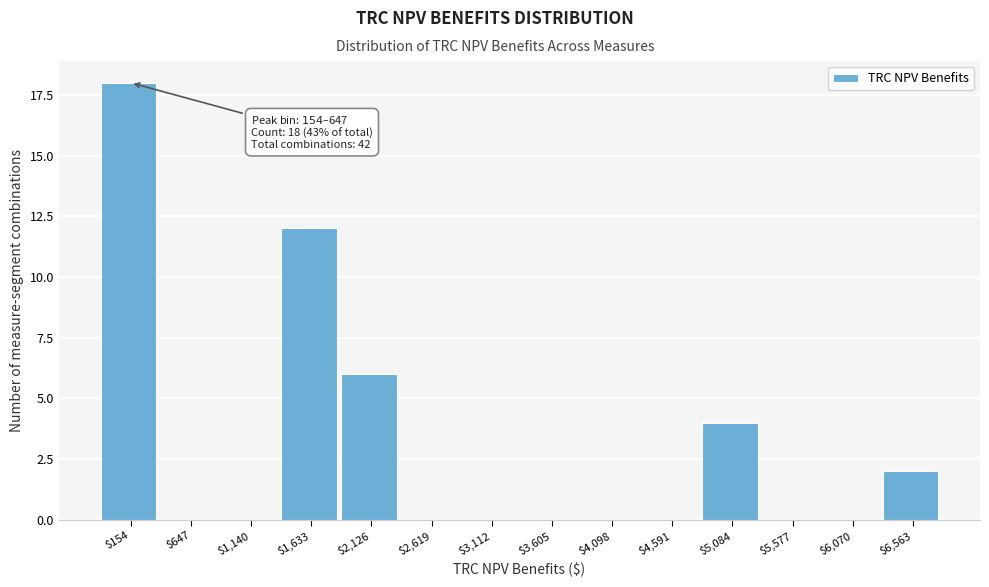

Is it true that the value at $1,140 is 0?

True